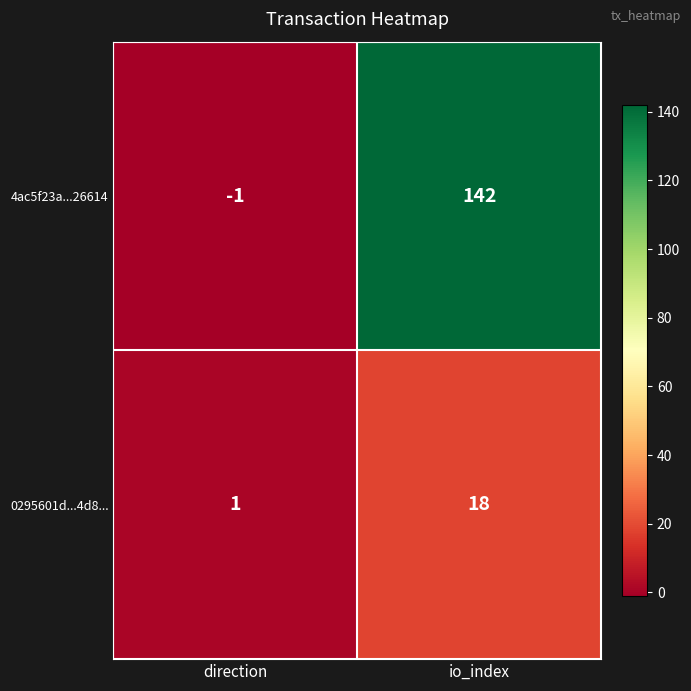

What is the sum of the 4ac5f23a...26614 values at io_index and direction?

141